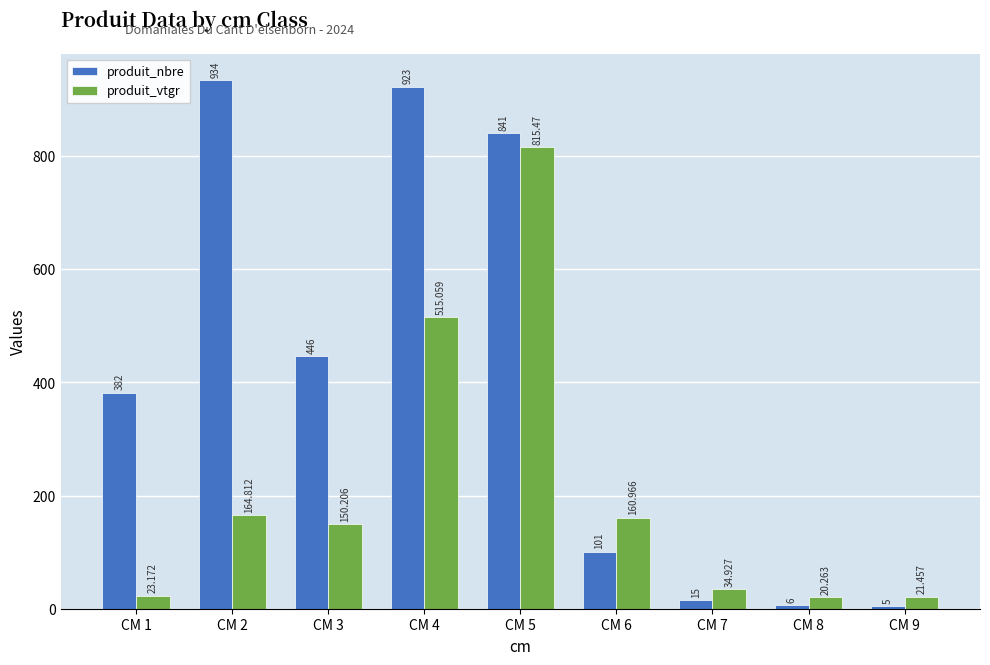

Reading left to right, what are all the values shown in this chart?

produit_nbre: 382.0	934.0	446.0	923.0	841.0	101.0	15.0	6.0	5.0
produit_vtgr: 23.2	164.8	150.2	515.1	815.5	161.0	34.9	20.3	21.5